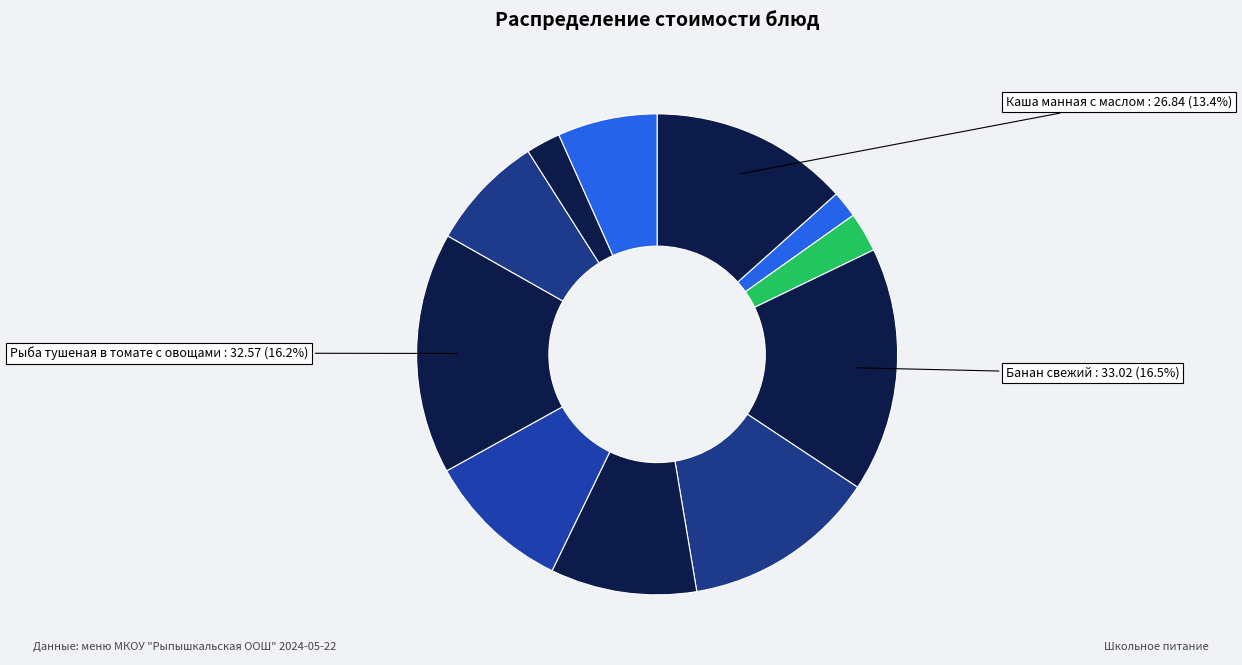

To the nearest percent, what is the difference between the largest and smallest slice percentages?

15%